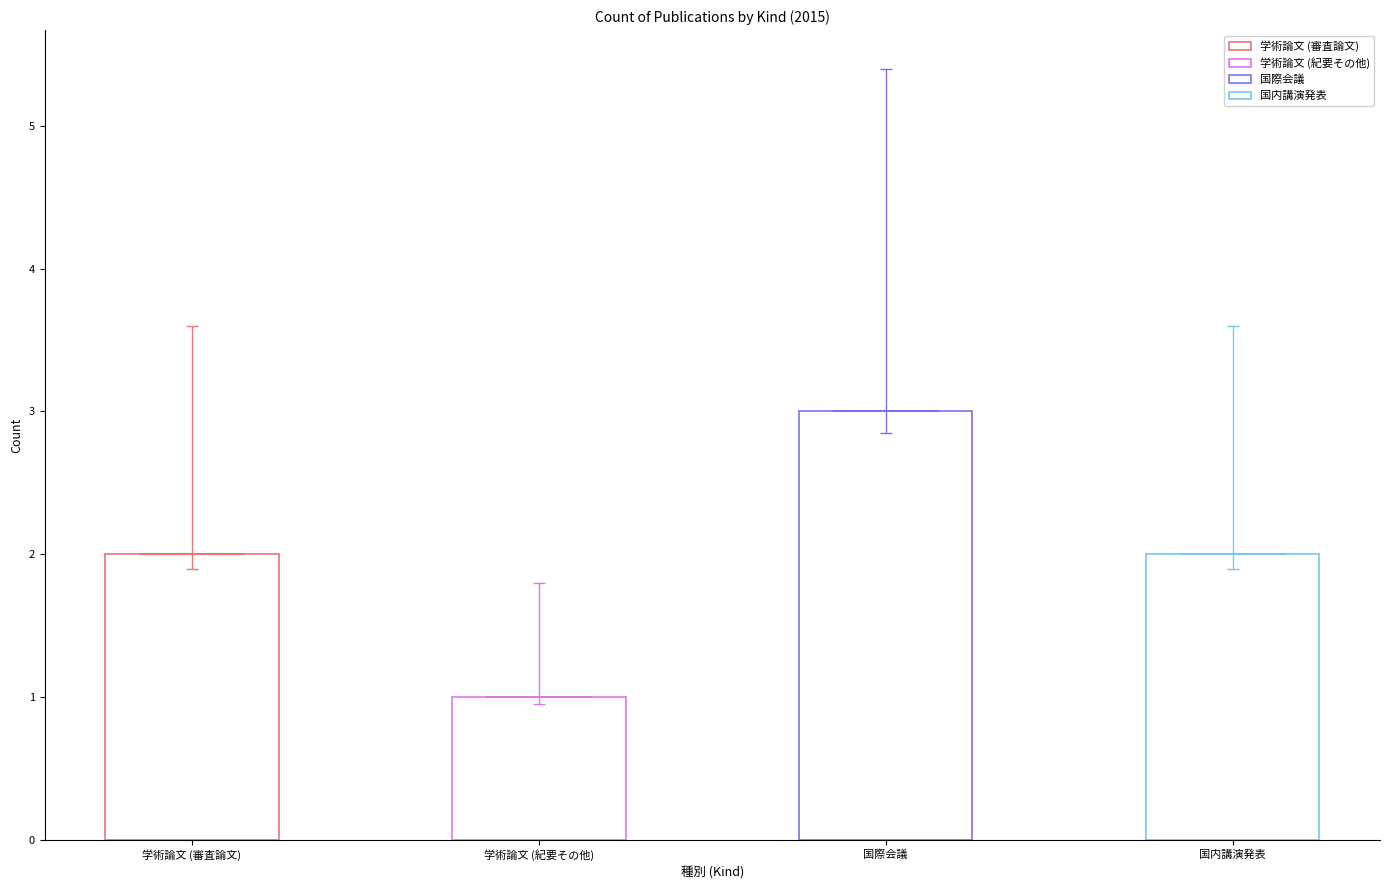

Is it true that 国内講演発表 equals 0 at 学術論文 (審査論文)?

True